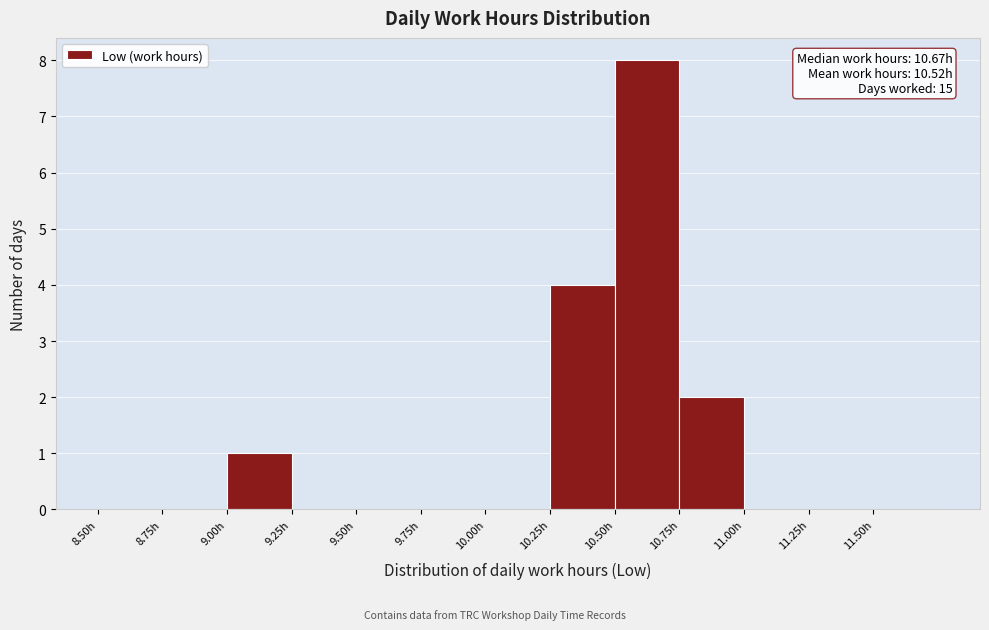

Which range on the x-axis has the tallest bar?

10.50 to 10.75